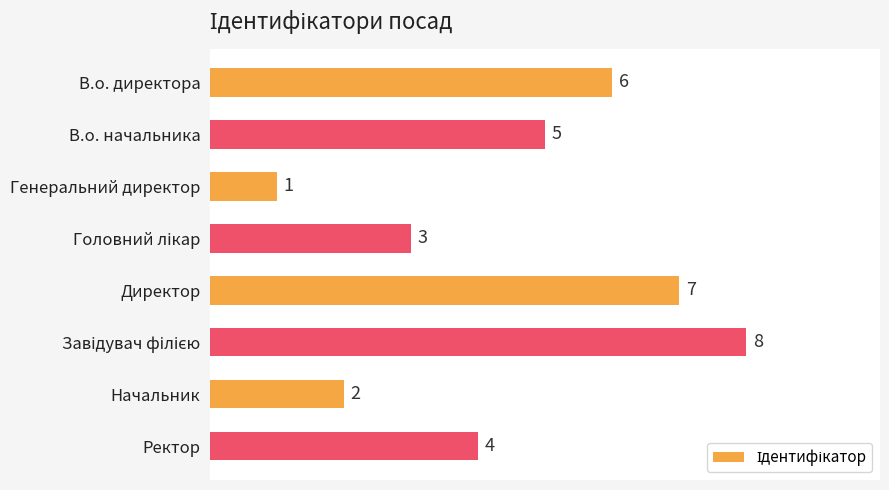

Does the chart contain any negative values?

No